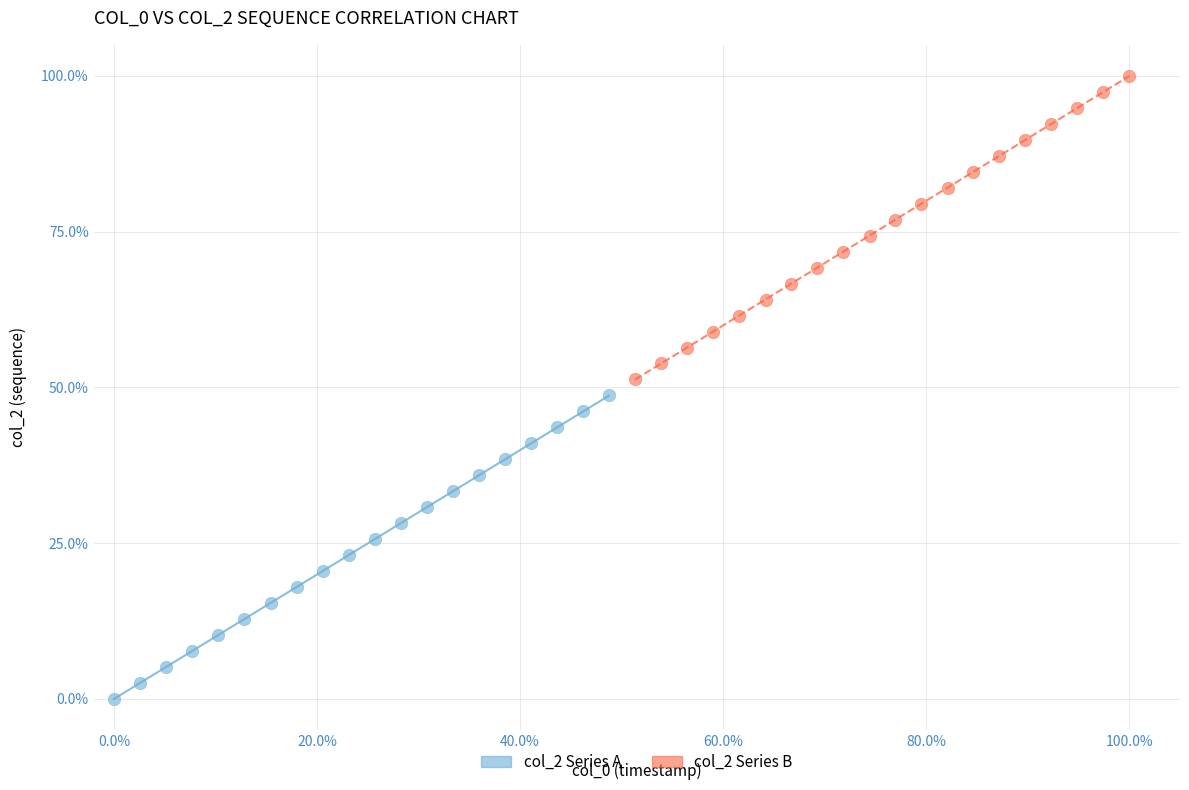

Which series reaches the maximum Y coordinate?

col_2 Series B